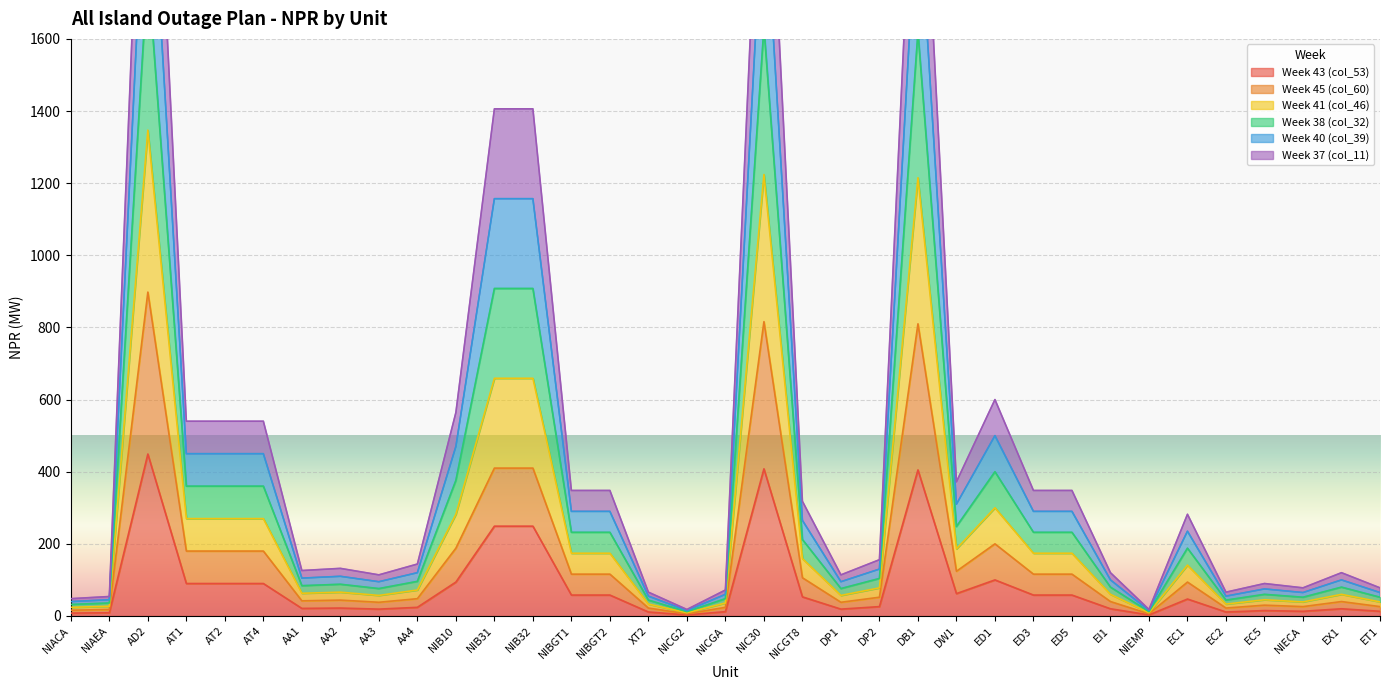

Which series has the largest range (max minus min)?

Week 41 (col_46)